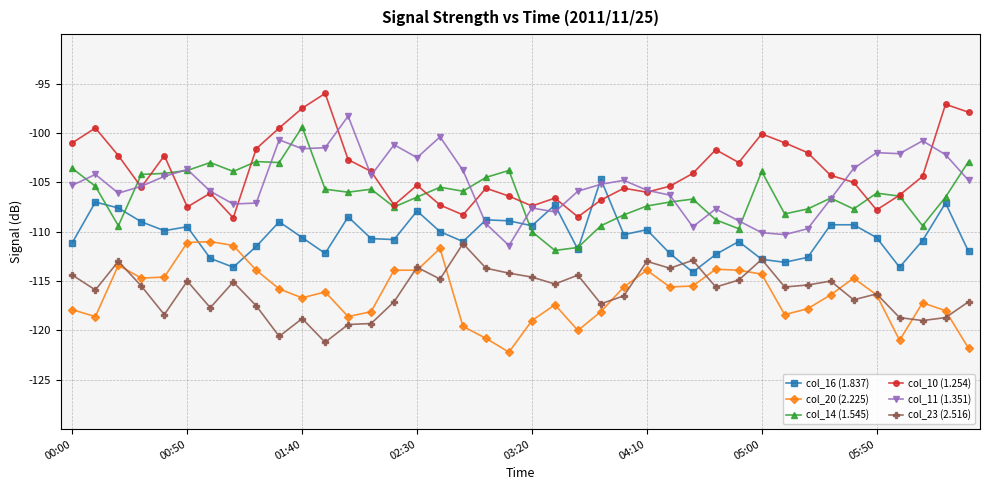

What is the value of the col_16 (1.837) point at the 38th from the left?

-110.9